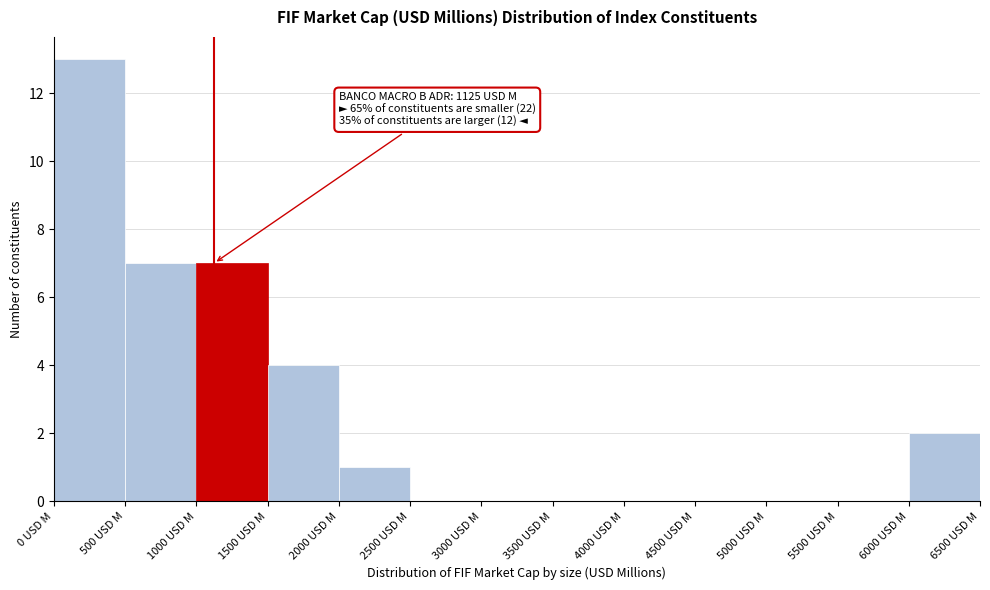

Over which range of the x-axis is the bar tallest?

0 to 500